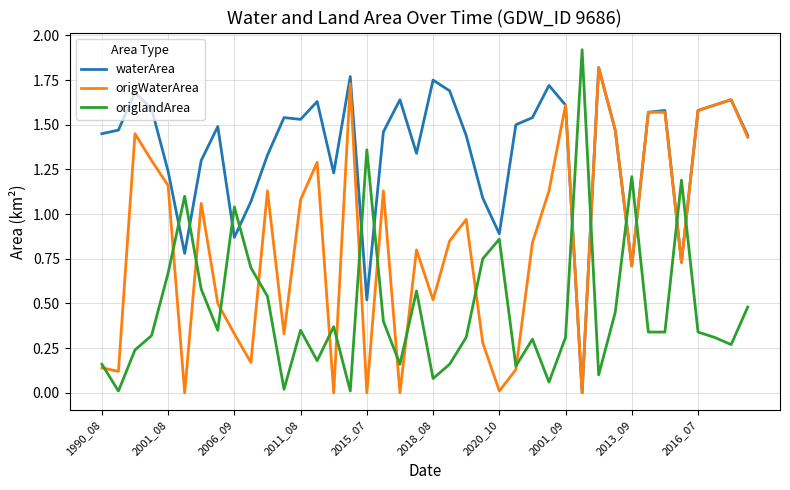

Rank the series by their average value, from highest to lowest.

waterArea, origWaterArea, origlandArea